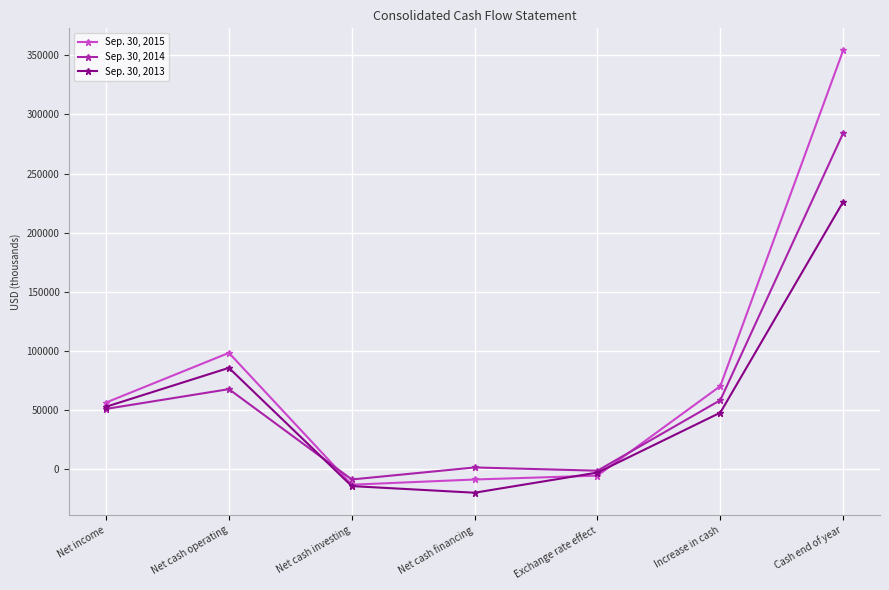

Is it true that Sep. 30, 2014 equals 284155 at Cash end of year?

True